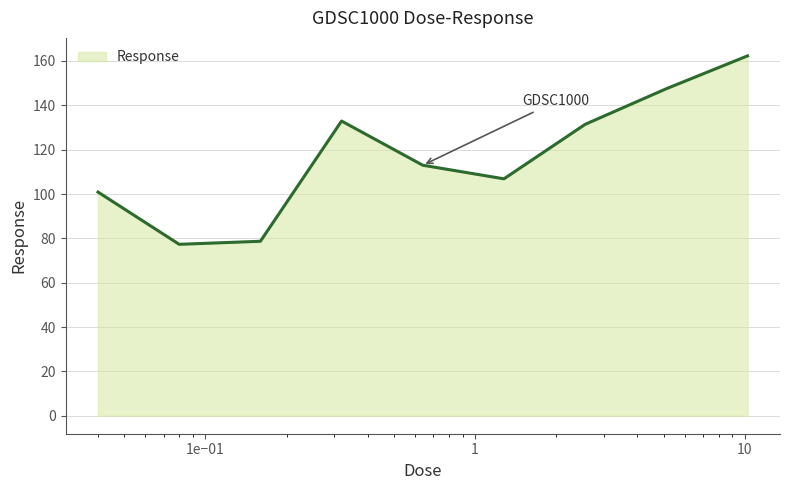

What is the maximum value shown in the chart?

162.3